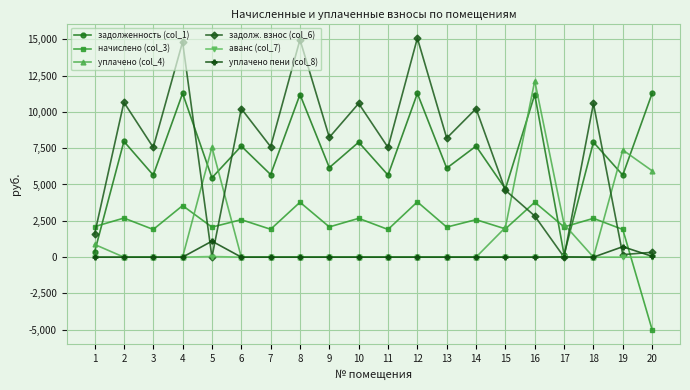

Which series has the largest range (max minus min)?

задолж. взнос (col_6)